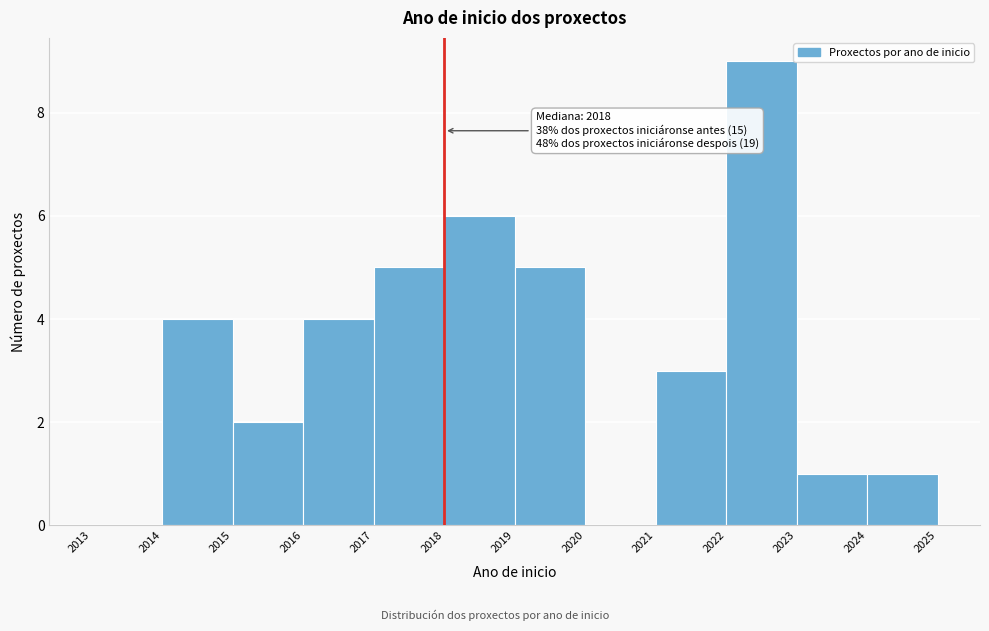

Reading left to right, transcribe all the data shown in this chart.

2013=0	2014=4	2015=2	2016=4	2017=5	2018=6	2019=5	2020=0	2021=3	2022=9	2023=1	2024=1